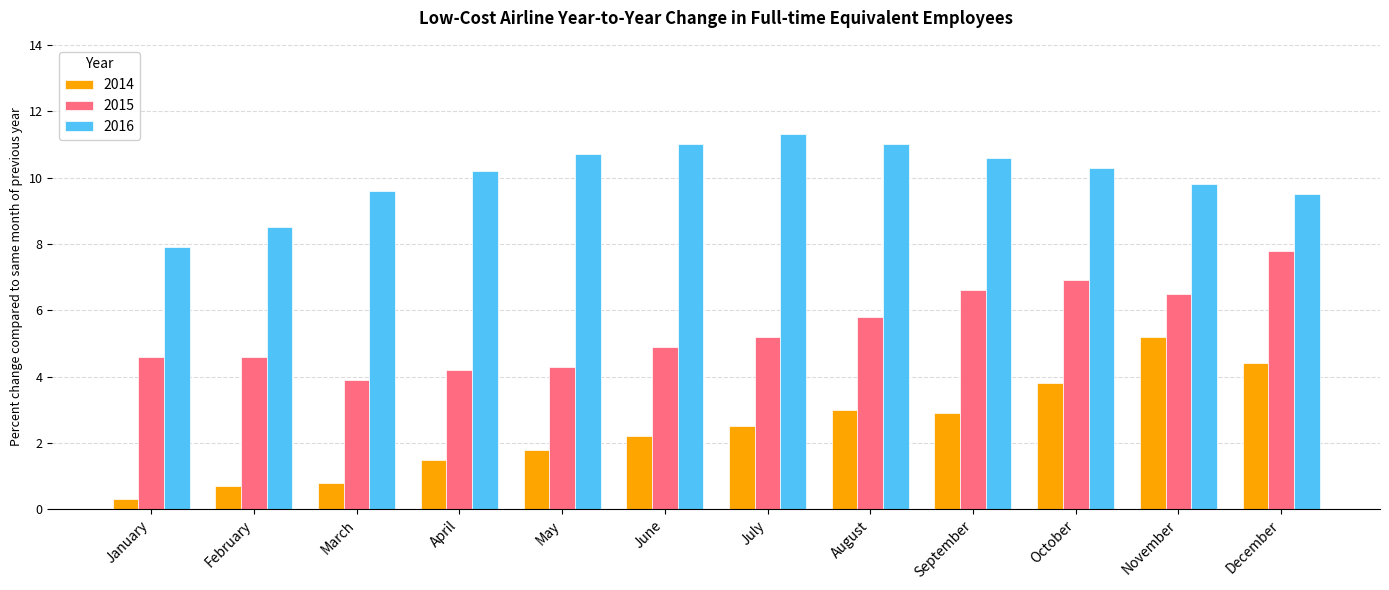

What is the minimum value for 2015?

3.9